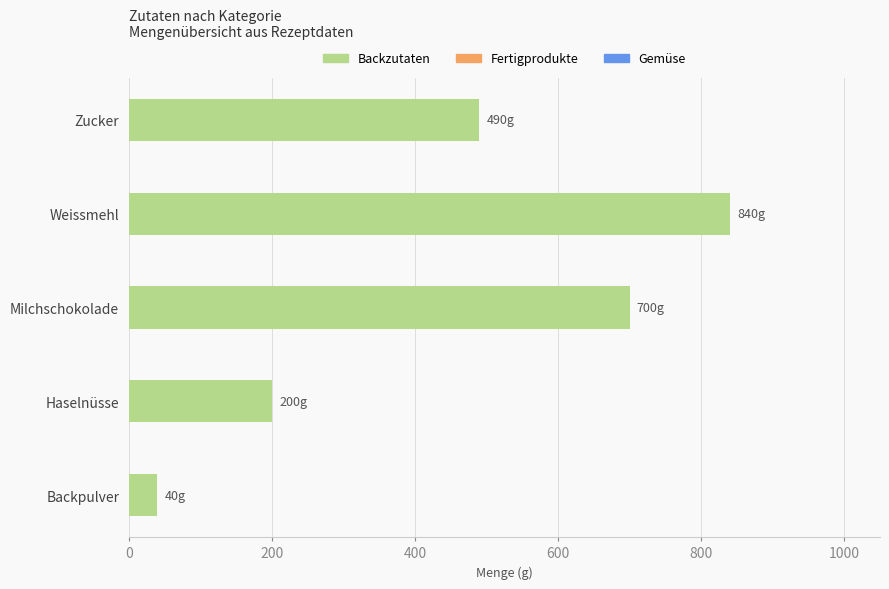

What is the difference between the second highest and second lowest values?

500